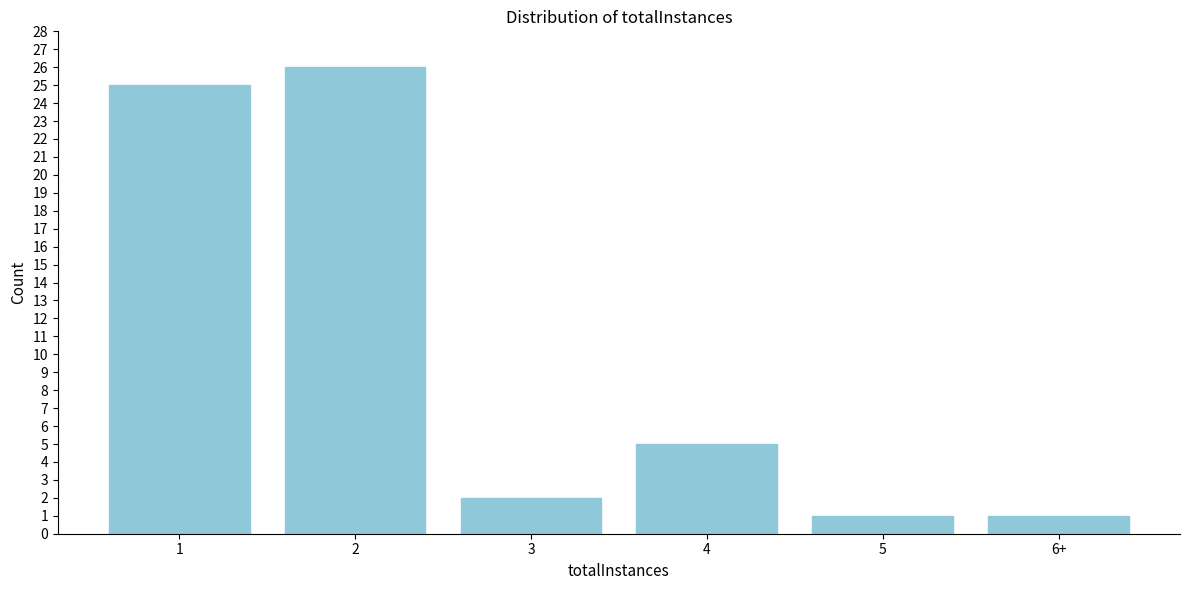

Reading right to left, list all the values displayed in this chart.

6+=1	5=1	4=5	3=2	2=26	1=25